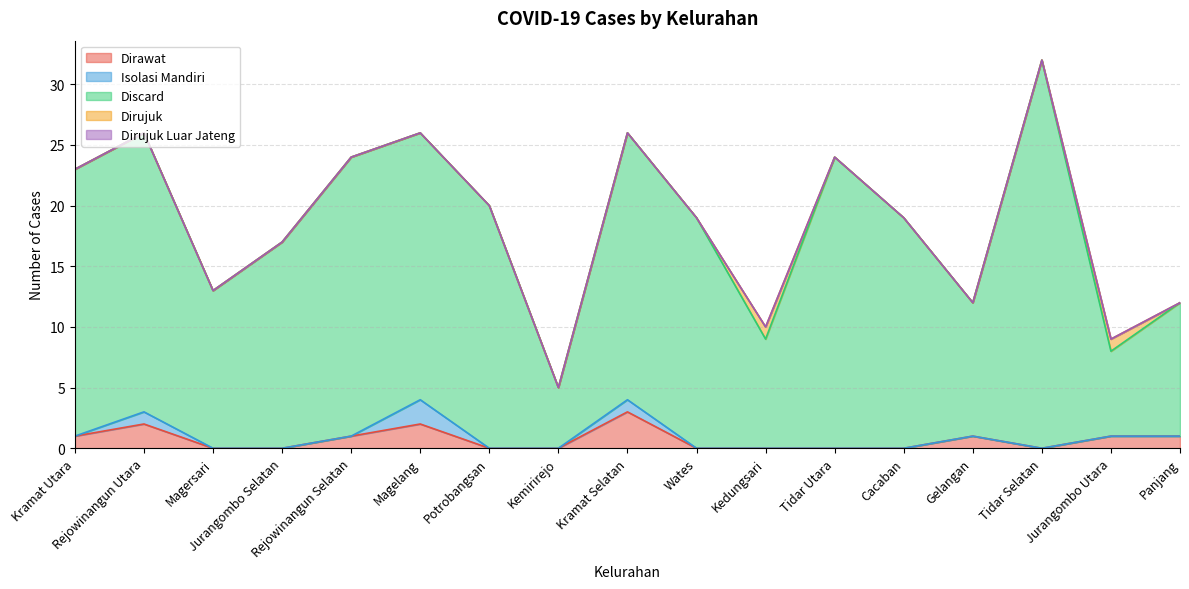

True or false: Dirujuk Luar Jateng and Dirujuk intersect in this chart.

False